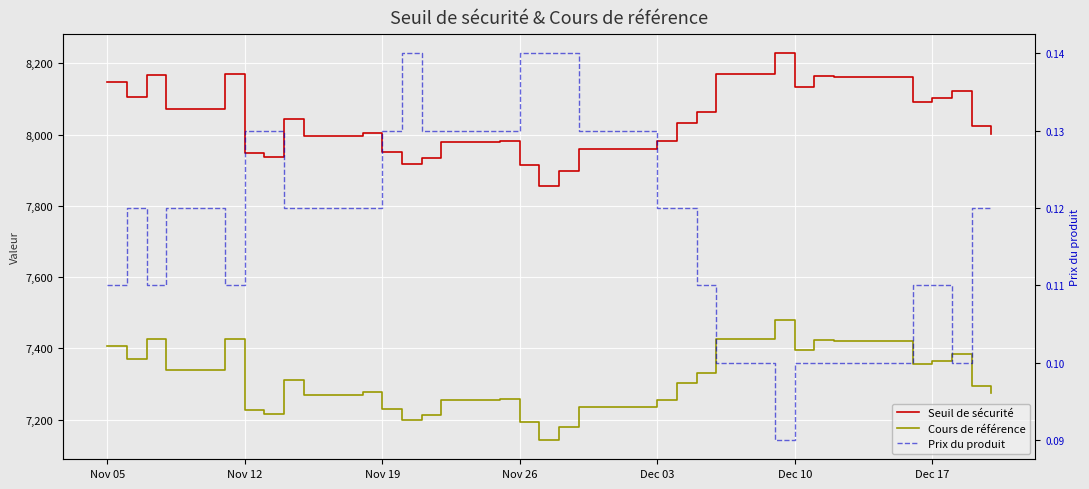

True or false: Cours de référence and Prix du produit cross at least once.

False